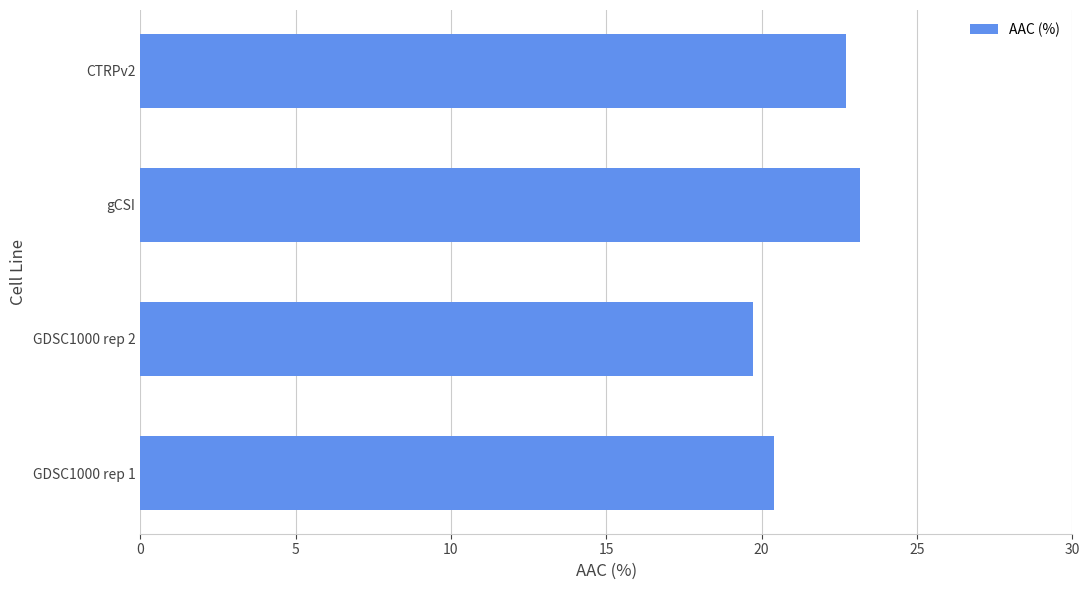

Which category has the lowest value across all series?

GDSC1000 rep 2